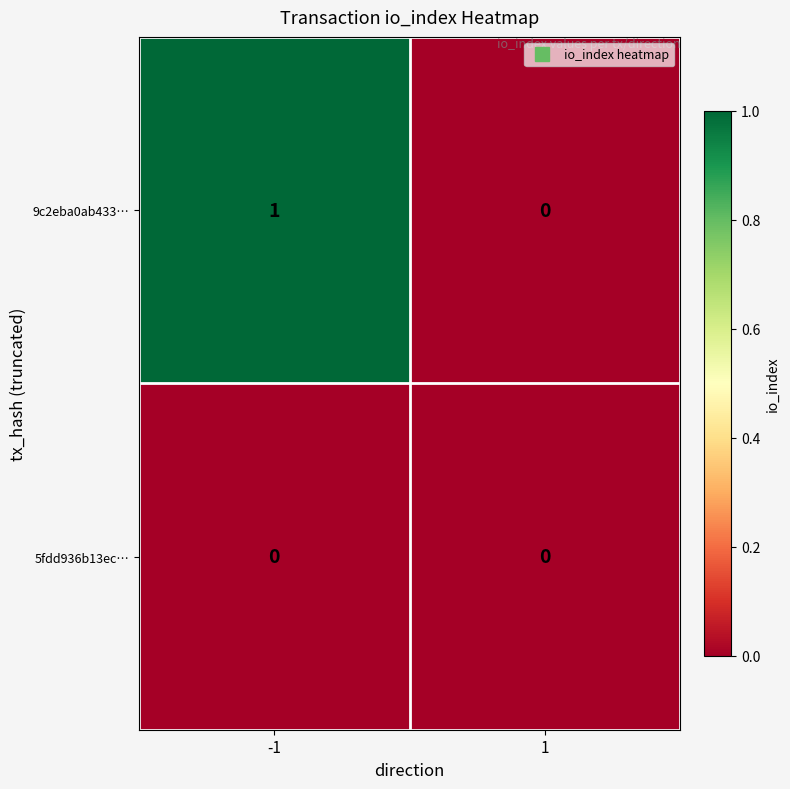

List the series in order of their peak value, lowest first.

5fdd936b13ec…, 9c2eba0ab433…